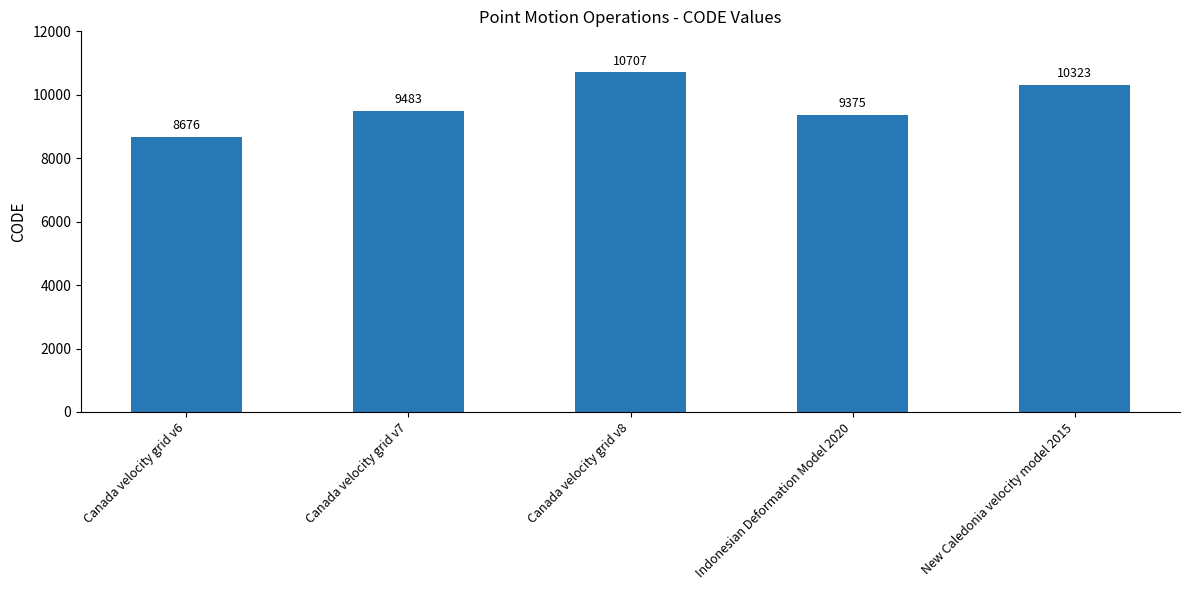

What value does the data have at Canada velocity grid v7, to the nearest 50?

9500